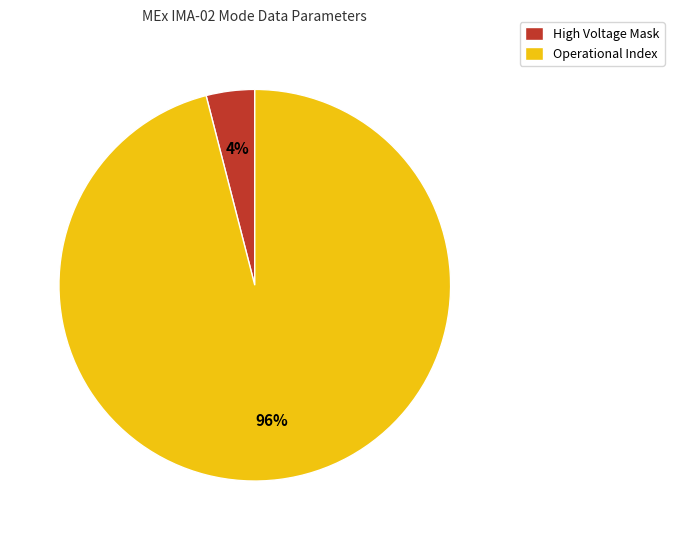

Rank the categories by value from highest to lowest.

Operational Index, High Voltage Mask